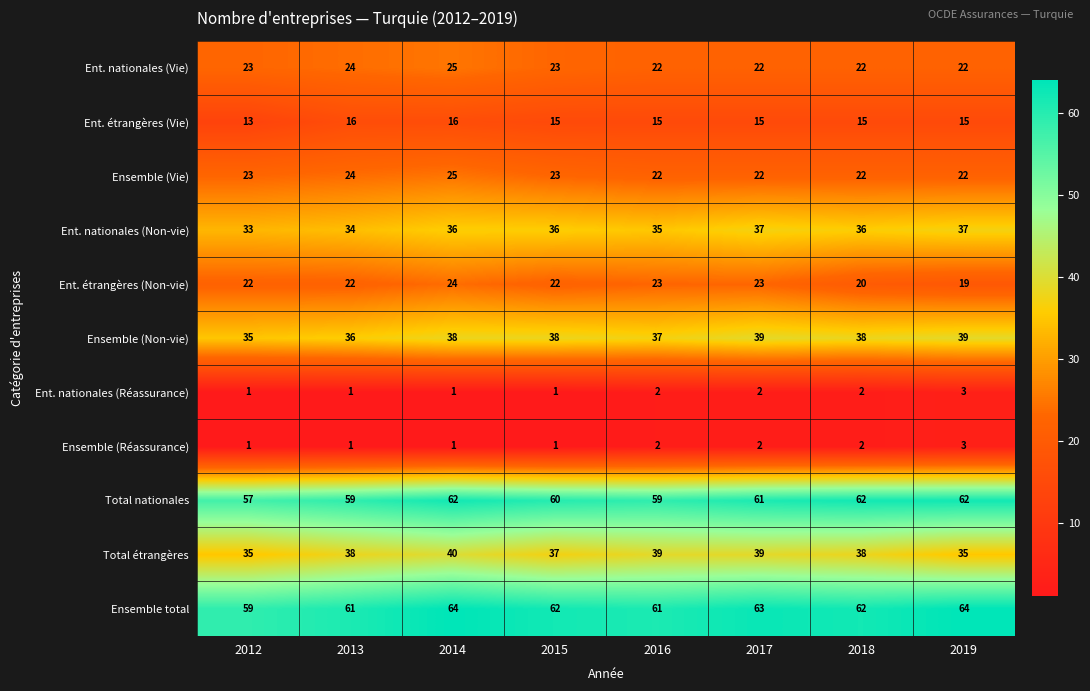

How many Ent. étrangères (Vie) values are between 15 and 16?

7